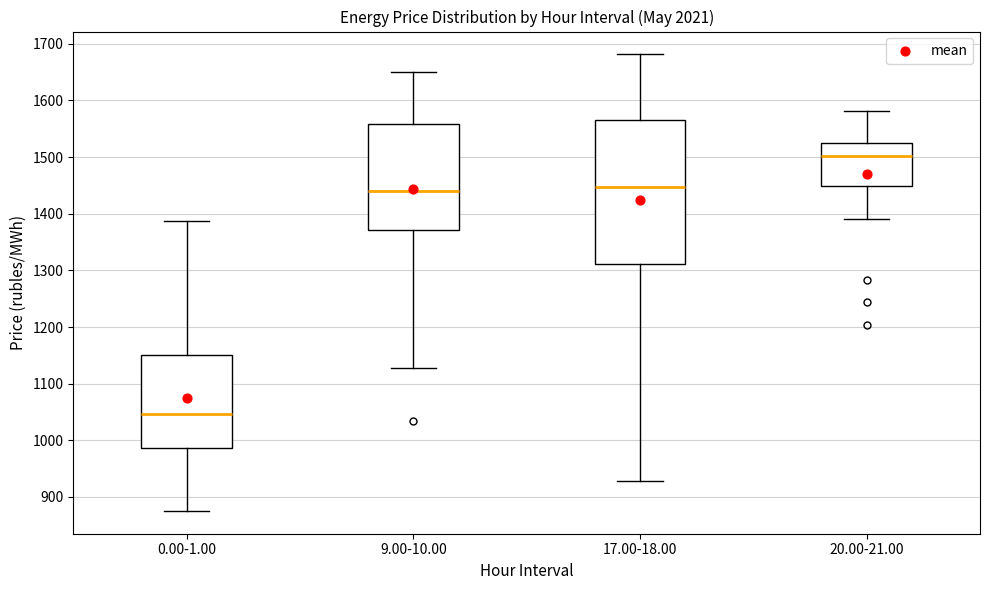

Which box's median line is the lowest?

0.00-1.00